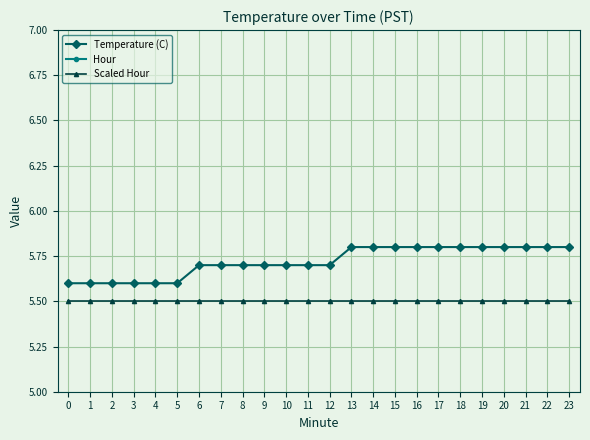

What is the sum of all Scaled Hour values?

132.0